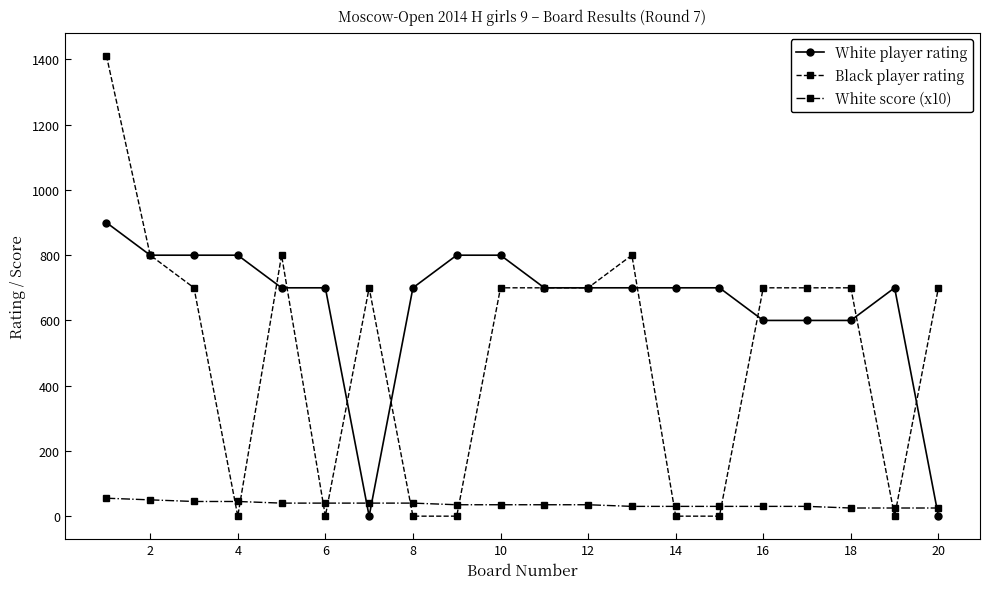

True or false: White score (x10) and Black player rating intersect in this chart.

True